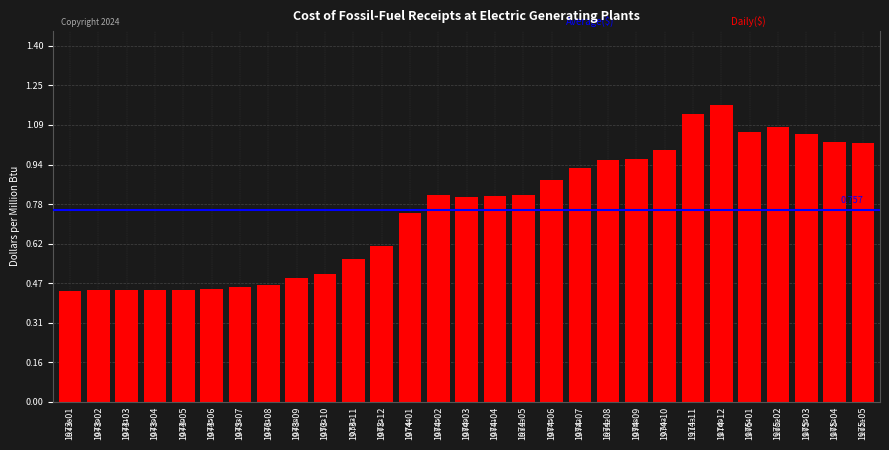

The value at 1974-09 is 0.4. True or false?

False